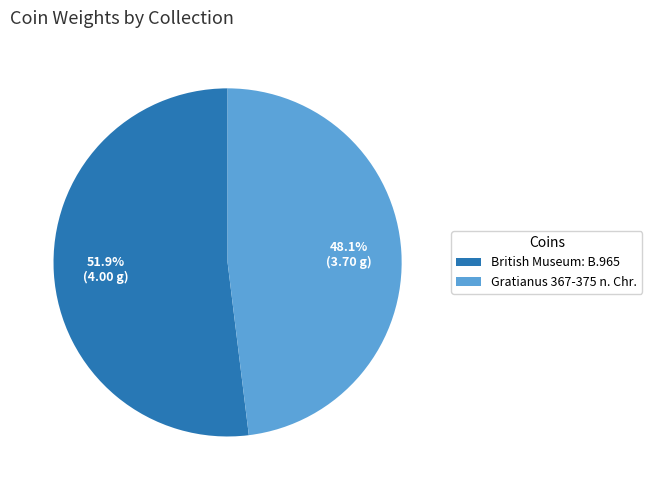

What is the majority slice?

British Museum: B.965